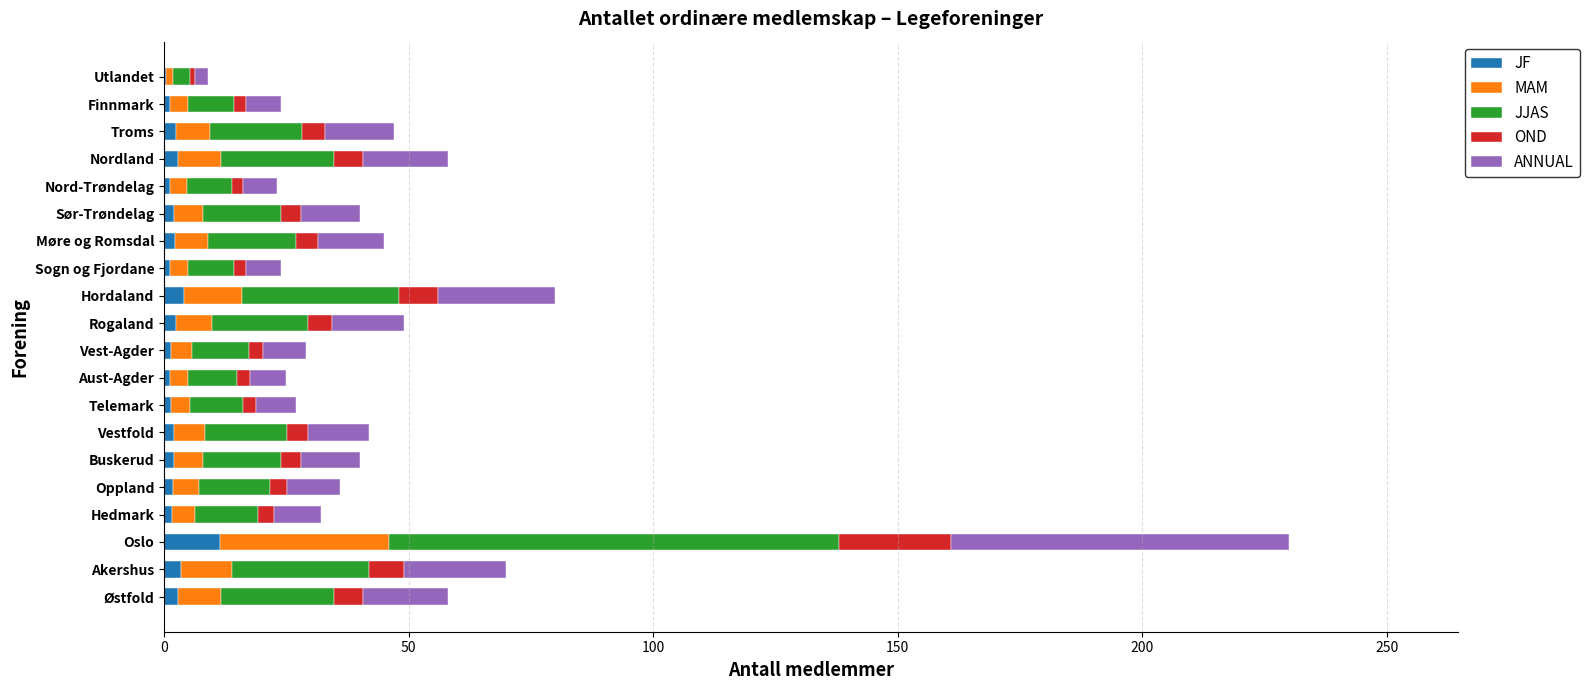

At which category is the sum across all series the highest?

Oslo